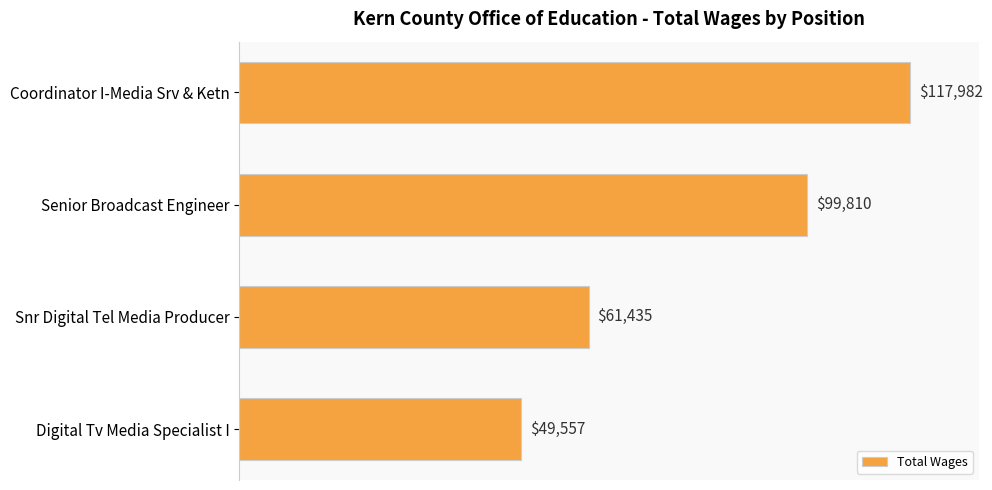

What is the average value?

82196